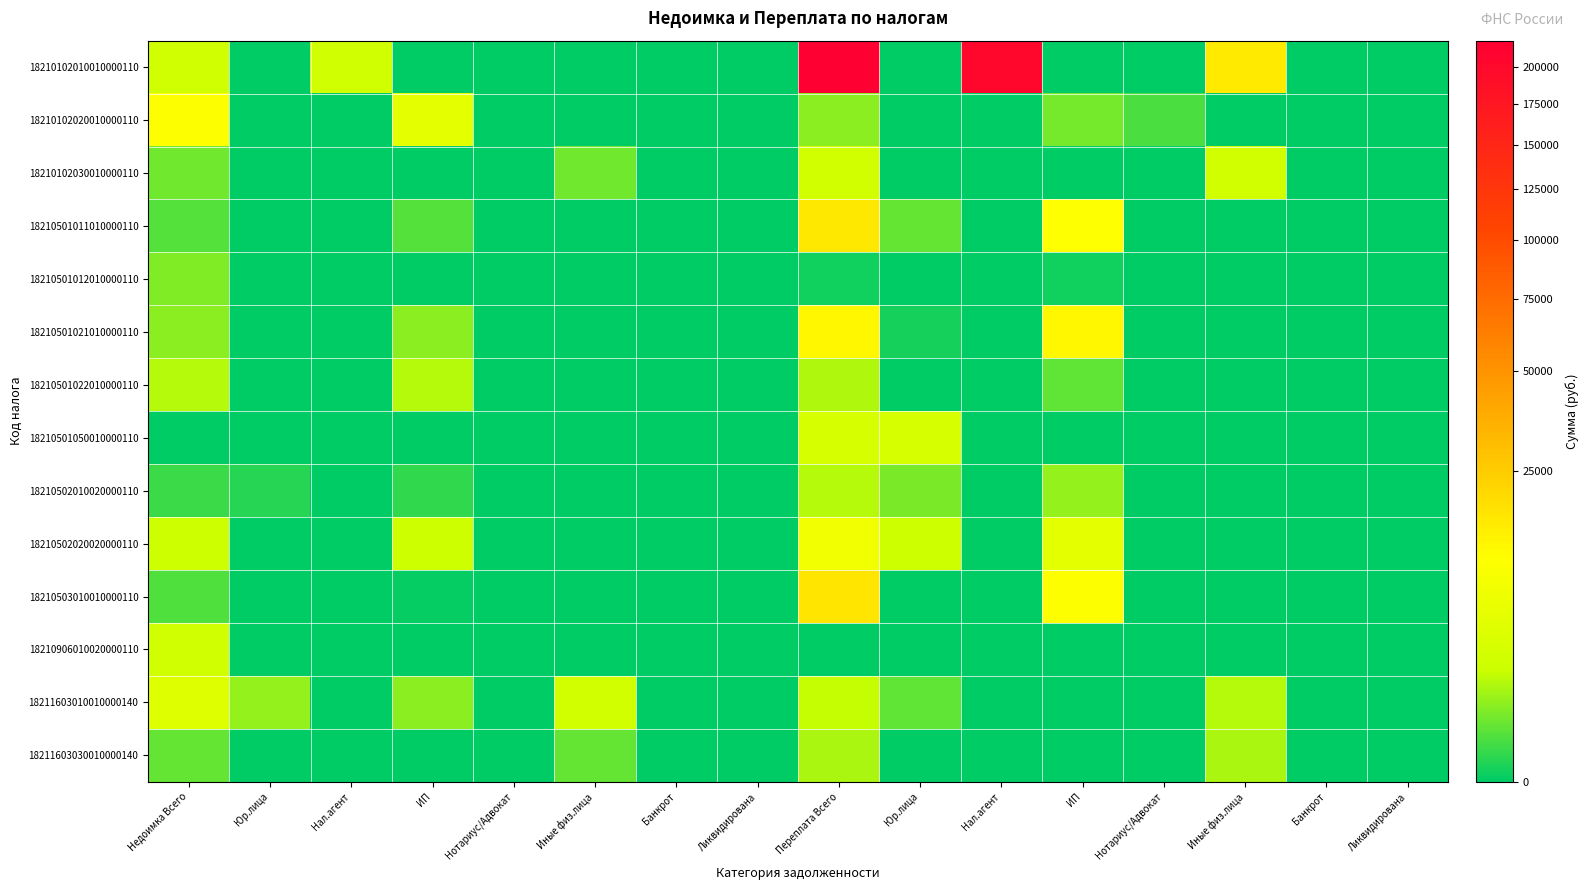

Rank the series at Иные физ.лица from highest to lowest value.

18211603010010000140, 18210102030010000110, 18211603030010000140, 18210102010010000110, 18210102020010000110, 18210501011010000110, 18210501012010000110, 18210501021010000110, 18210501022010000110, 18210501050010000110, 18210502010020000110, 18210502020020000110, 18210503010010000110, 18210906010020000110